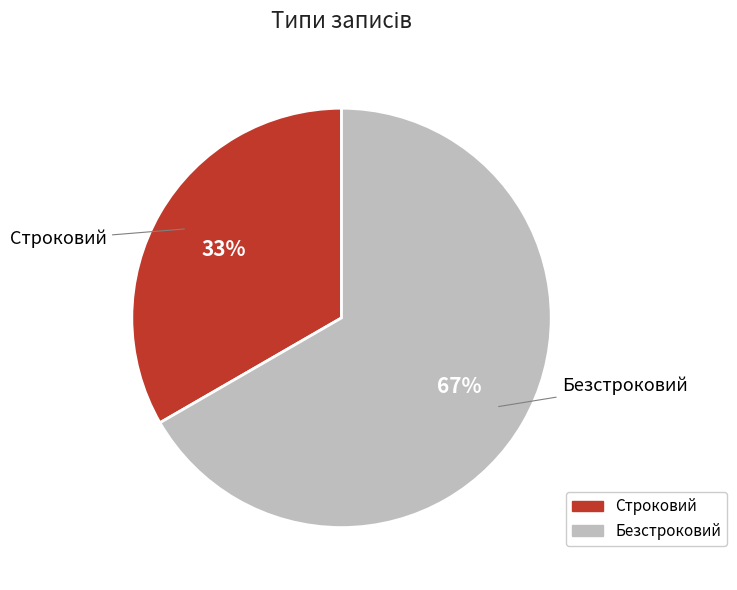

What percentage is the Строковий slice, to the nearest percent?

33%